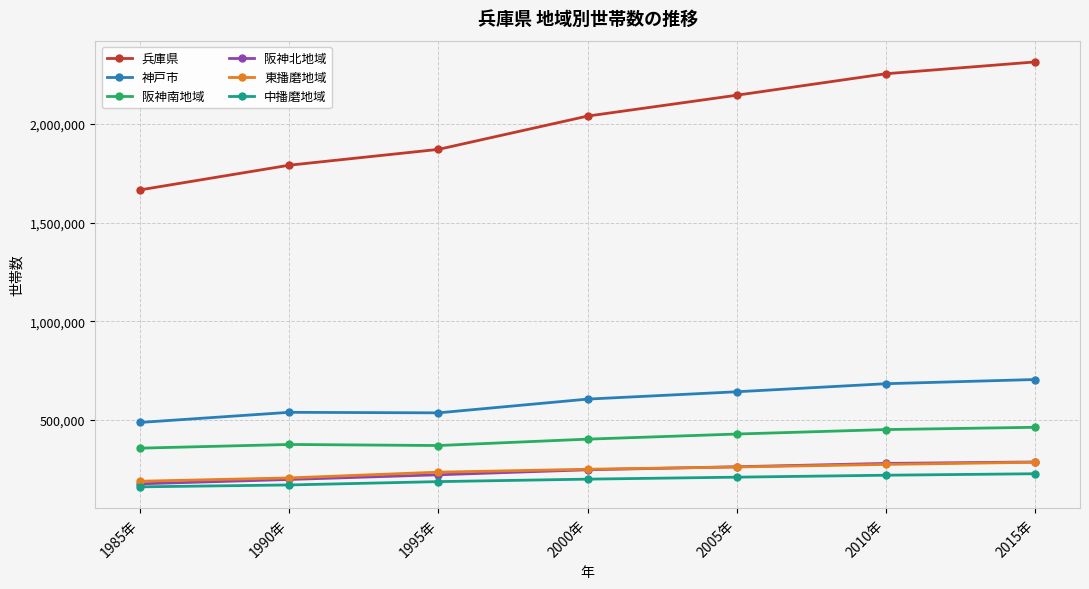

Between 1995年 and 2005年, which series saw the biggest shift?

兵庫県